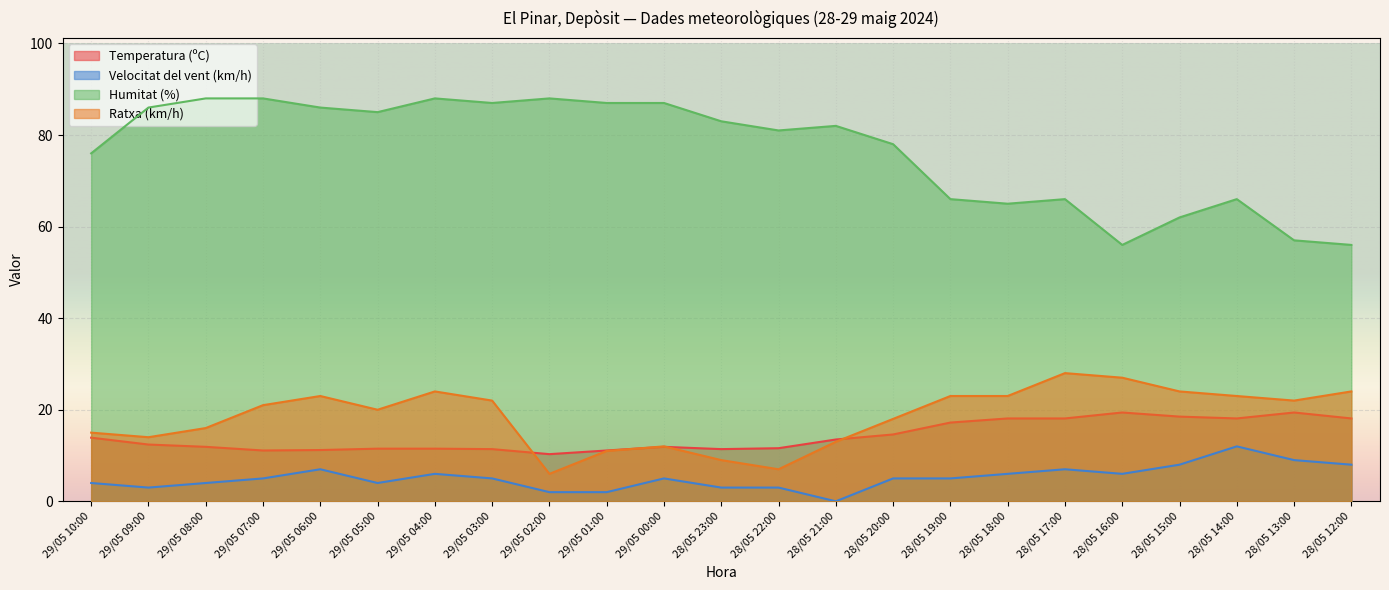

The value of Ratxa (km/h) at 29/05 01:00 is 11.0. True or false?

True